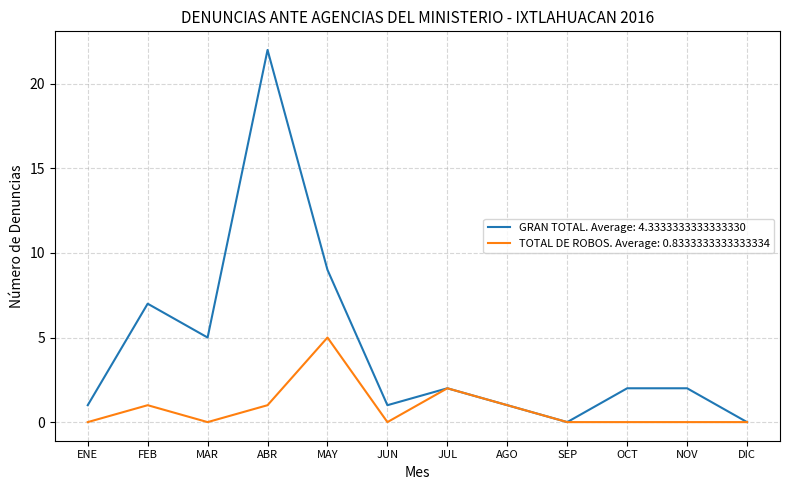

Which series has the largest range (max minus min)?

GRAN TOTAL. Average: 4.3333333333333330